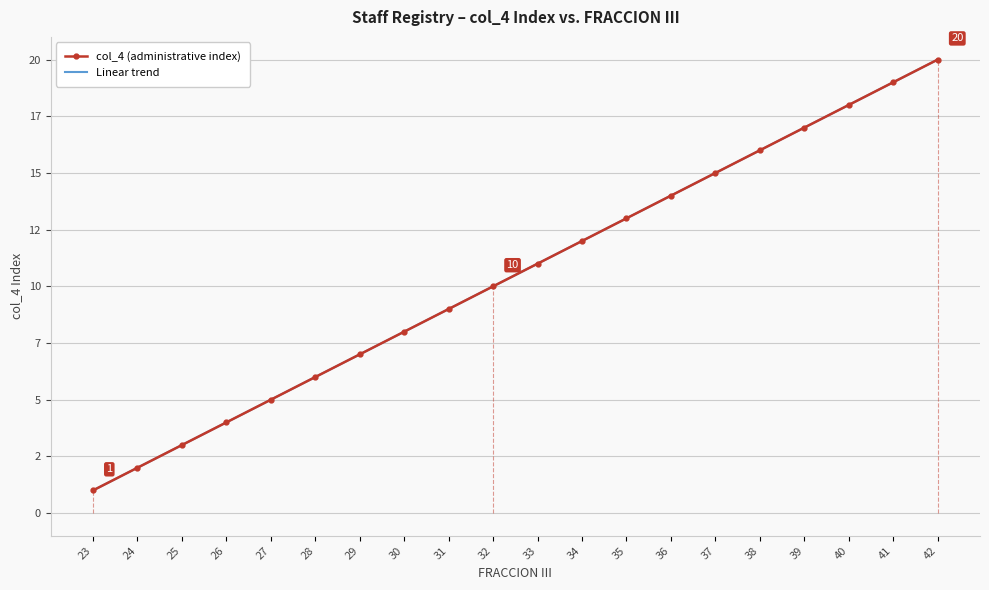

Reading left to right, what are all the values shown in this chart?

col_4 (administrative index): 1.0	2.0	3.0	4.0	5.0	6.0	7.0	8.0	9.0	10.0	11.0	12.0	13.0	14.0	15.0	16.0	17.0	18.0	19.0	20.0
Linear trend: 1.0	2.0	3.0	4.0	5.0	6.0	7.0	8.0	9.0	10.0	11.0	12.0	13.0	14.0	15.0	16.0	17.0	18.0	19.0	20.0